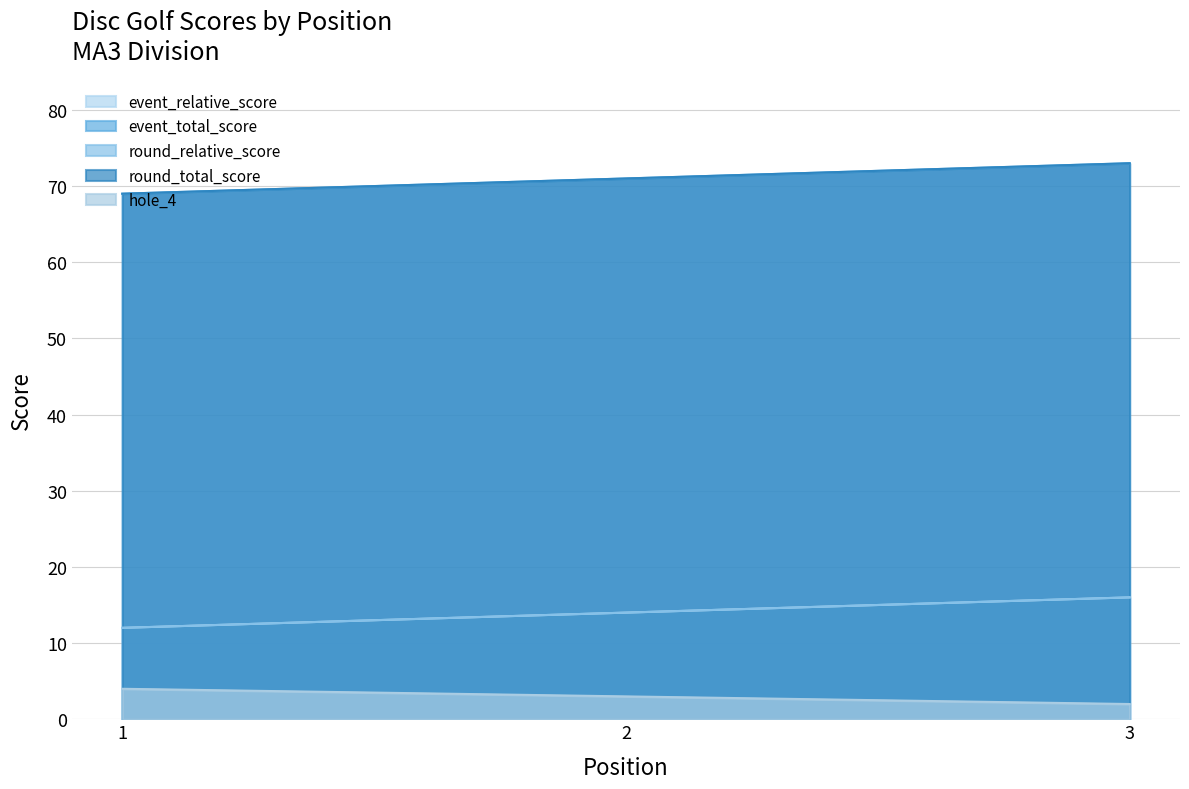

What is the approximate value of round_relative_score at 3?

16